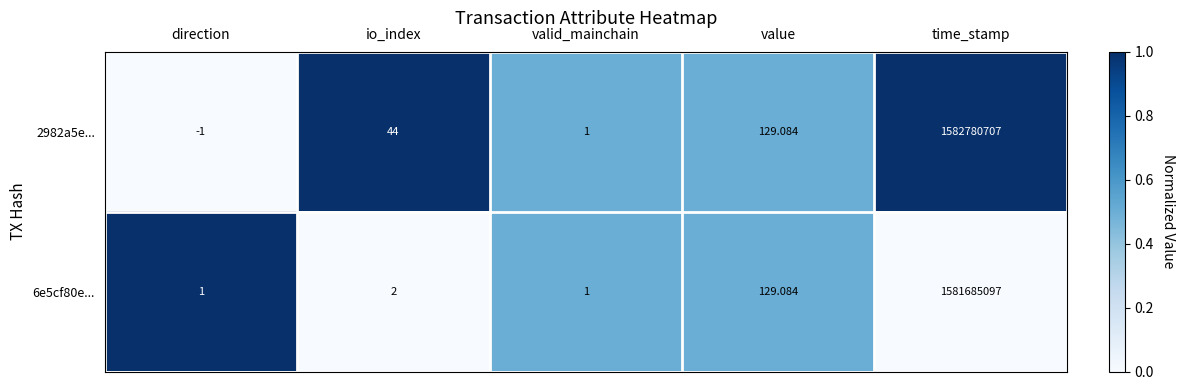

At which label does 2982a5e... reach its peak?

time_stamp